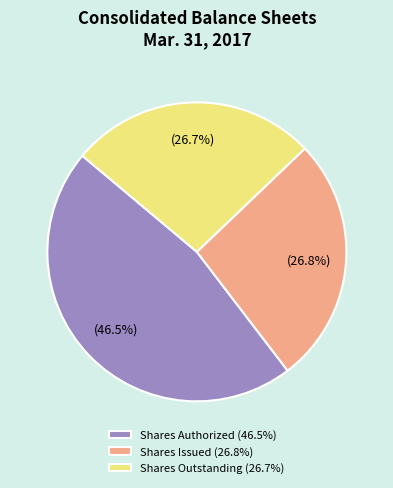

Does any single category account for the majority?

No